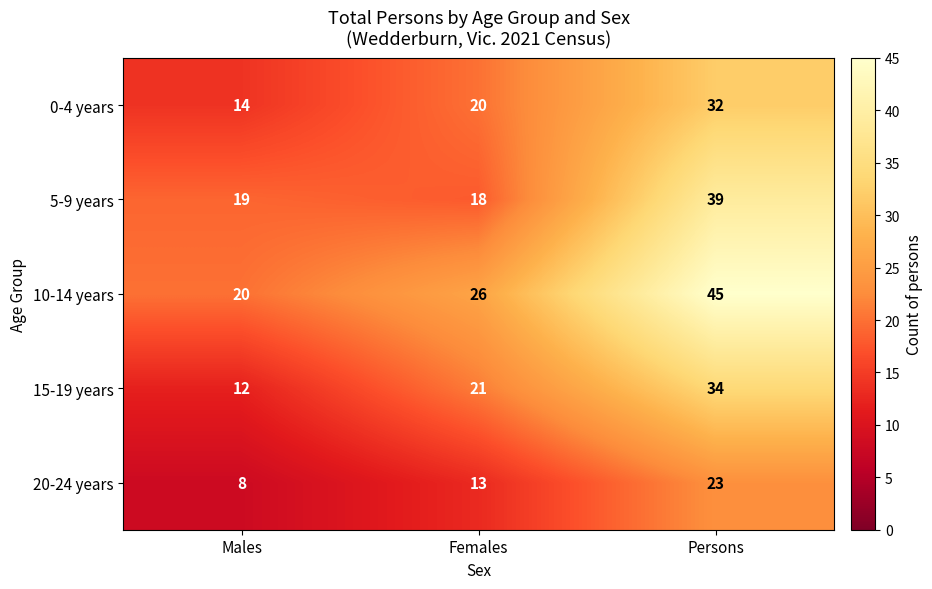

What is the difference between the maximum and minimum values in the 10-14 years series?

25